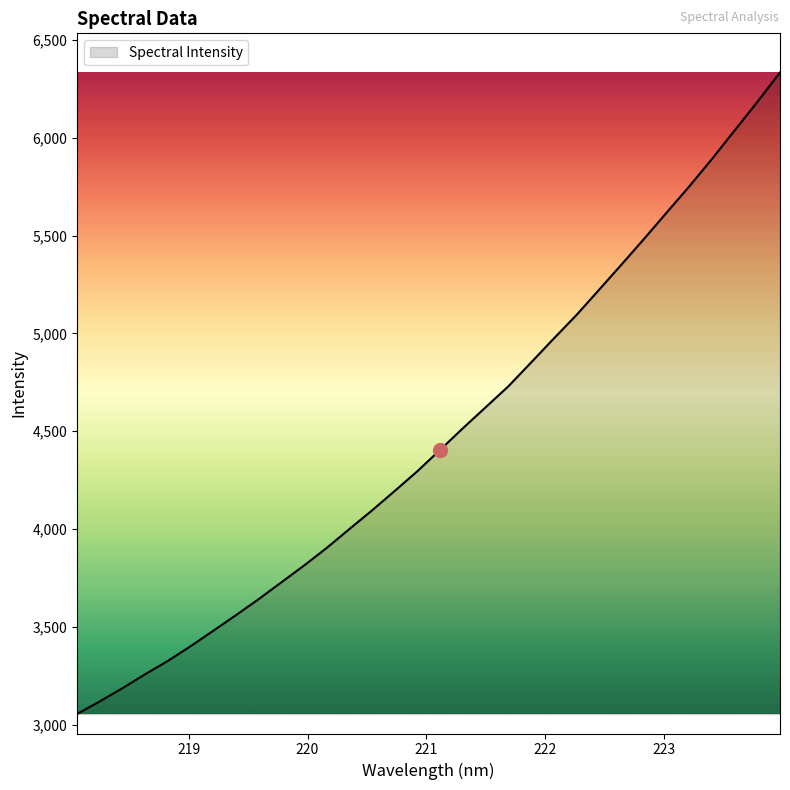

What is the smallest value displayed?

3055.6